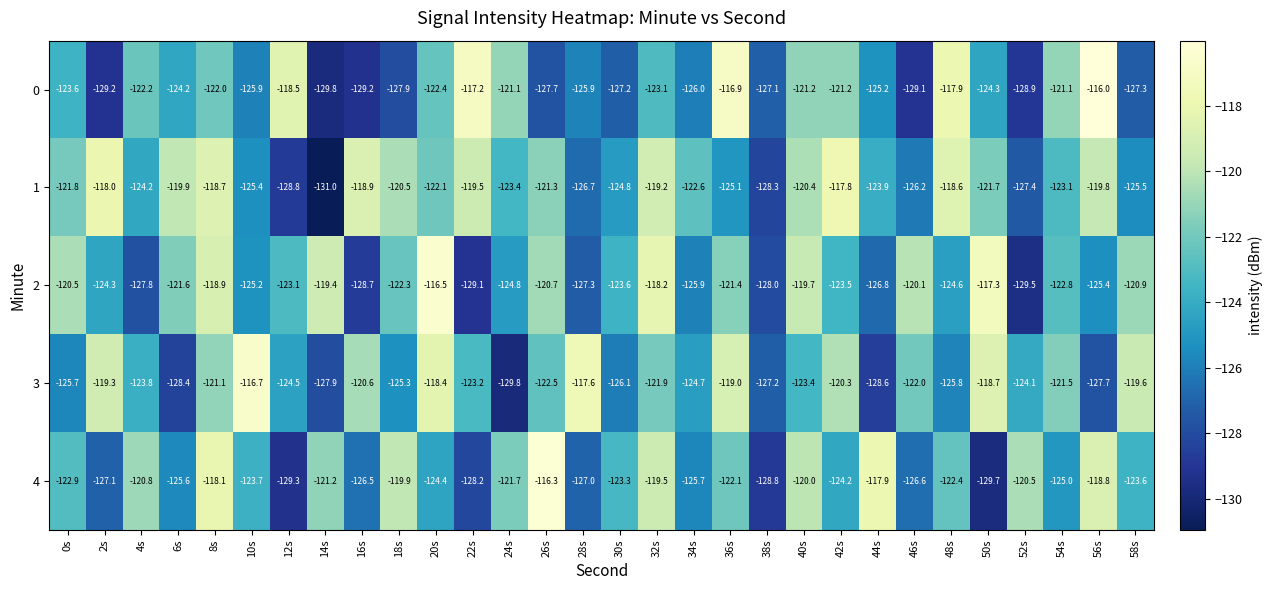

At which category does the chart reach its minimum across all series?

14s